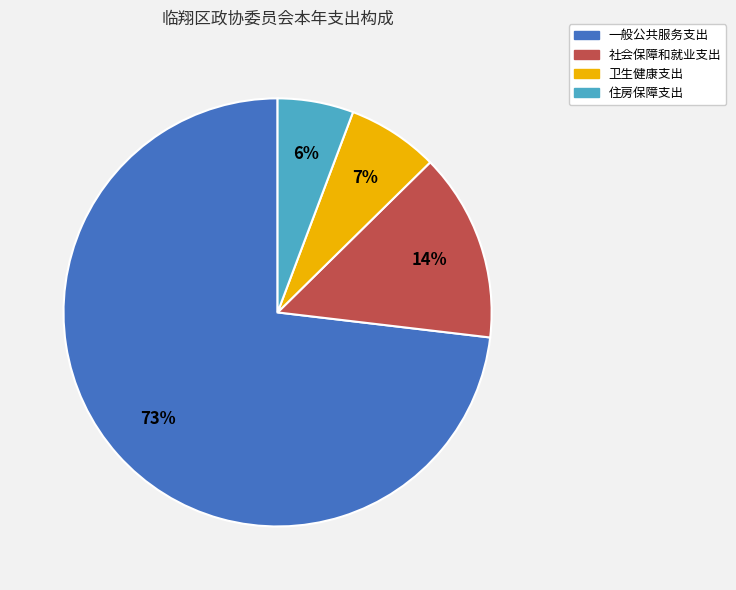

Is there a majority slice in this chart?

Yes